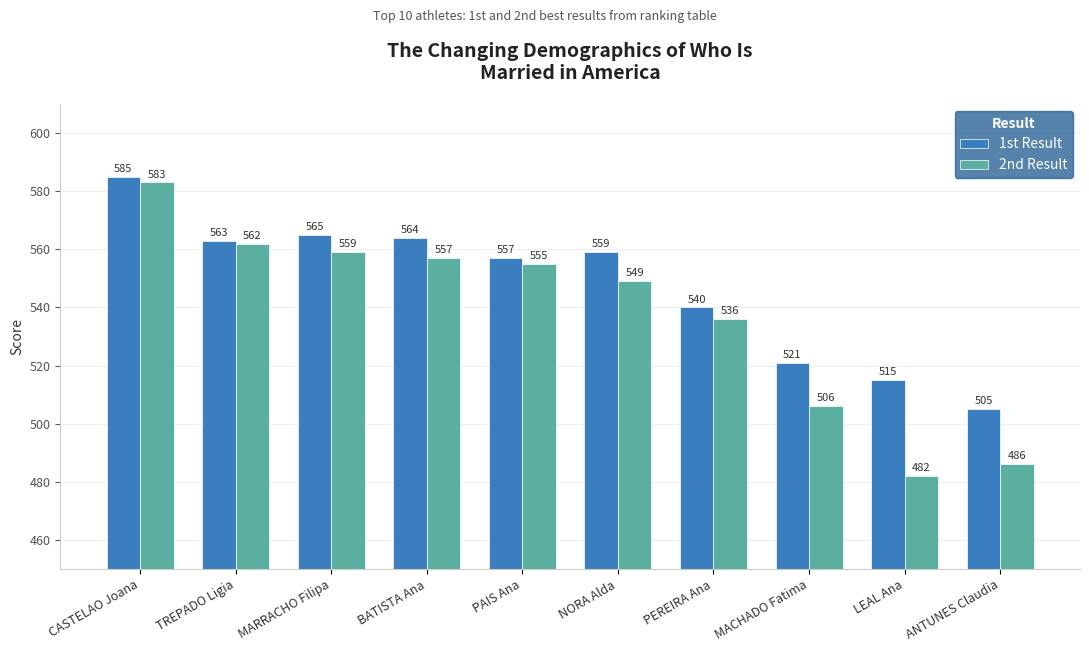

How many groups of bars are there?

10